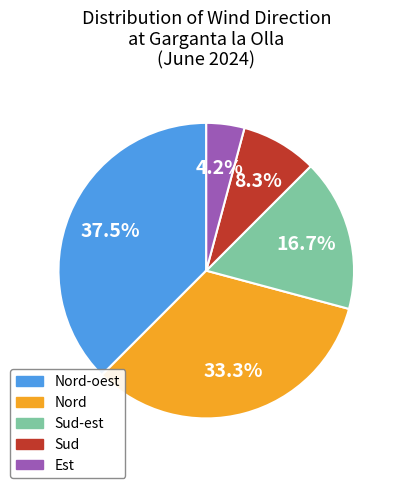

Does Nord represent more than half of the total?

No